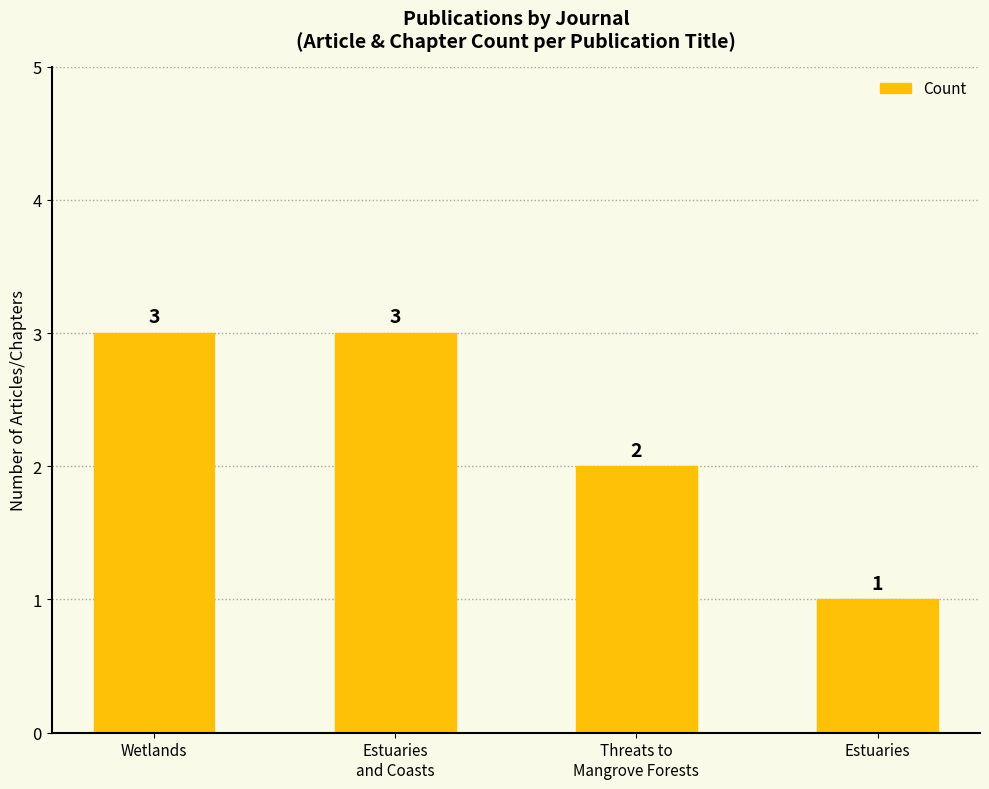

Reading right to left, transcribe all the data shown in this chart.

Estuaries=1	Threats to
Mangrove Forests=2	Estuaries
and Coasts=3	Wetlands=3